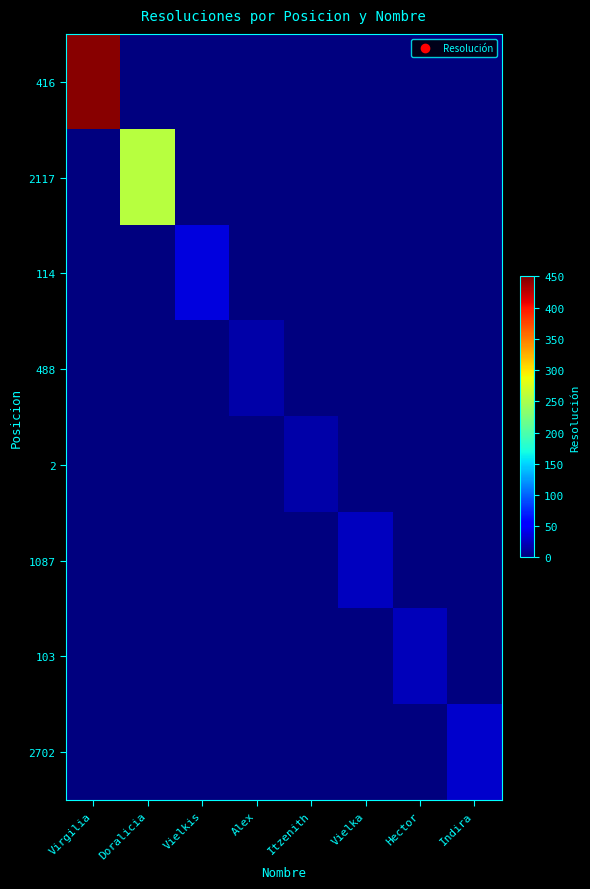

Reading right to left, transcribe all the data shown in this chart.

416: Indira=0	Hector=0	Vielka=0	Itzenith=0	Alex=0	Vielkis=0	Doralicia=0	Virgilia=445
2117: Indira=0	Hector=0	Vielka=0	Itzenith=0	Alex=0	Vielkis=0	Doralicia=258	Virgilia=0
114: Indira=0	Hector=0	Vielka=0	Itzenith=0	Alex=0	Vielkis=38	Doralicia=0	Virgilia=0
488: Indira=0	Hector=0	Vielka=0	Itzenith=0	Alex=16	Vielkis=0	Doralicia=0	Virgilia=0
2: Indira=0	Hector=0	Vielka=0	Itzenith=17	Alex=0	Vielkis=0	Doralicia=0	Virgilia=0
1087: Indira=0	Hector=0	Vielka=26	Itzenith=0	Alex=0	Vielkis=0	Doralicia=0	Virgilia=0
103: Indira=0	Hector=23	Vielka=0	Itzenith=0	Alex=0	Vielkis=0	Doralicia=0	Virgilia=0
2702: Indira=30	Hector=0	Vielka=0	Itzenith=0	Alex=0	Vielkis=0	Doralicia=0	Virgilia=0